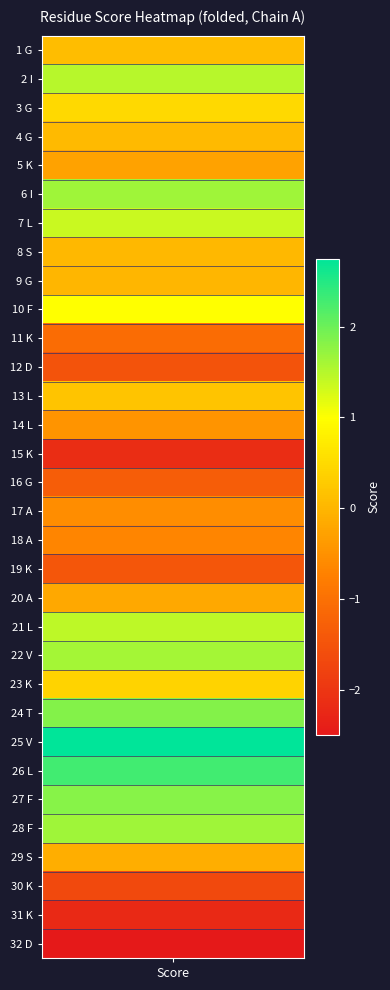

What is the change in value from 8_S to 18_A?

-0.7